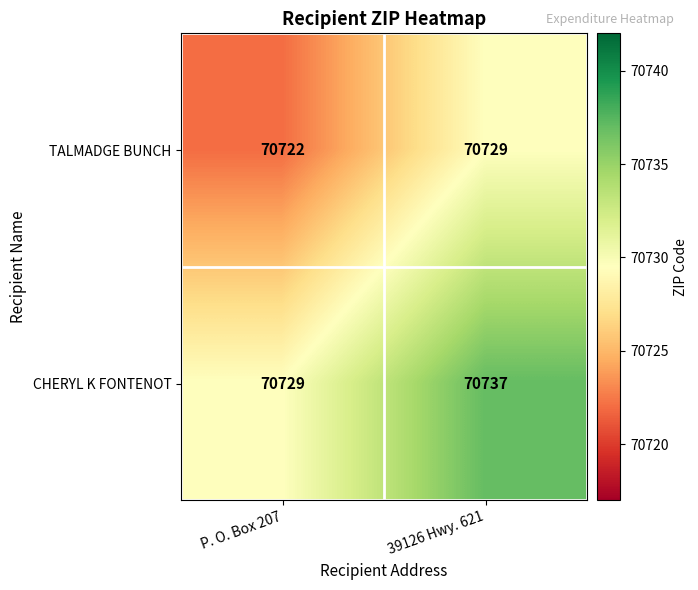

What is the sum of the CHERYL K FONTENOT values at P. O. Box 207 and 39126 Hwy. 621?

141466